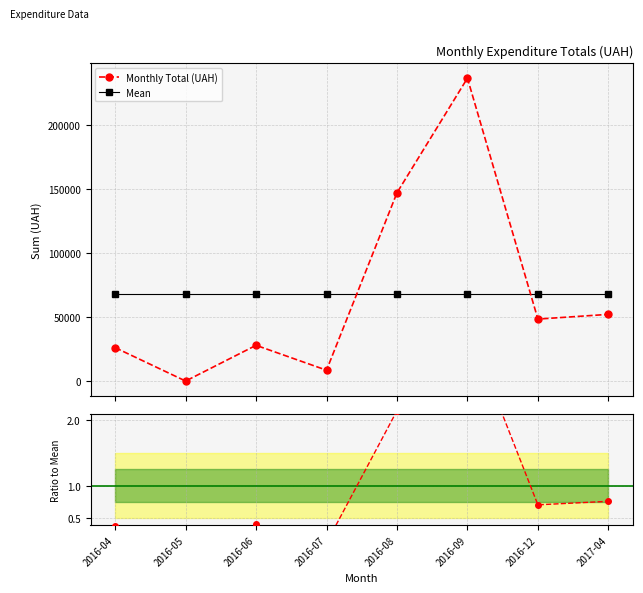

What is the difference between the highest and lowest values at 2017-04?

68530.2